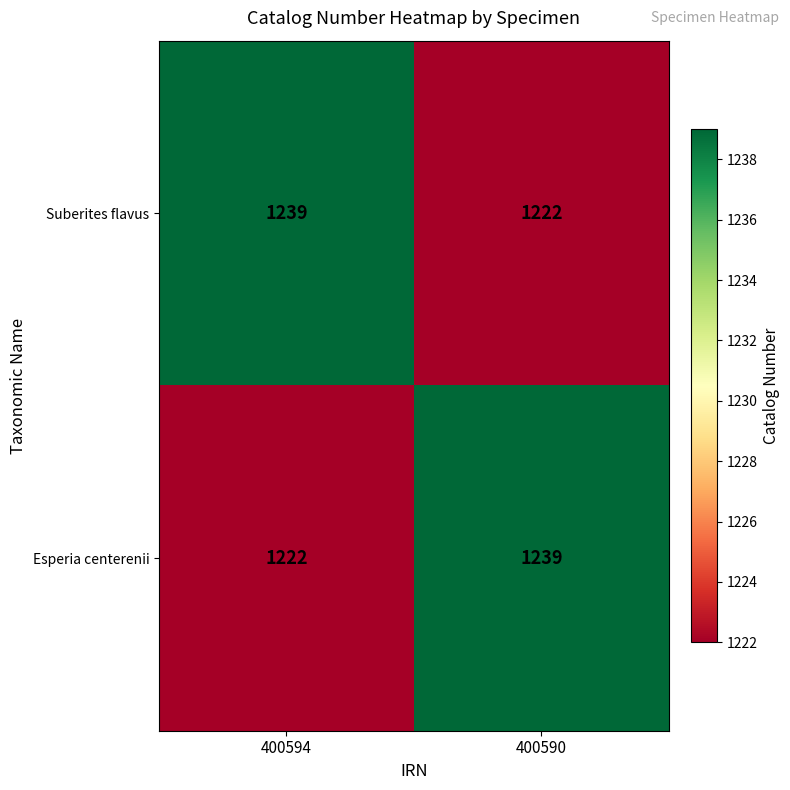

Rank the categories by Suberites flavus value from highest to lowest.

400594, 400590